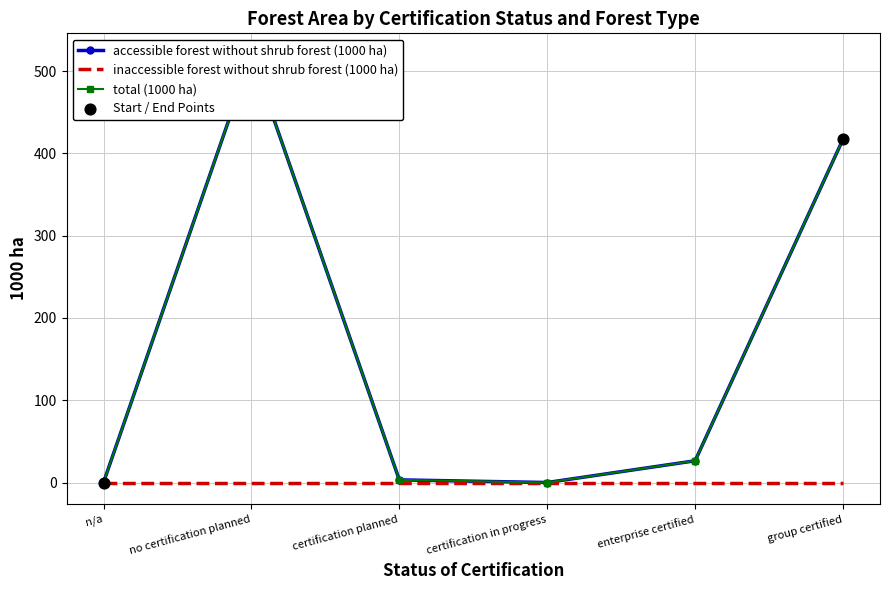

Which series has the largest Y range (max minus min)?

accessible forest without shrub forest (1000 ha)